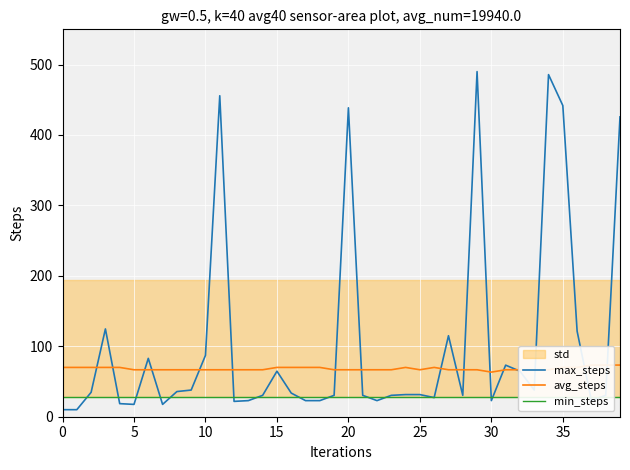

At how many categories does at least one series exceed 335?

6